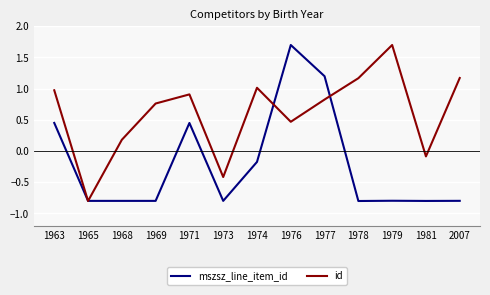

At which label does id first exceed 0?

1963